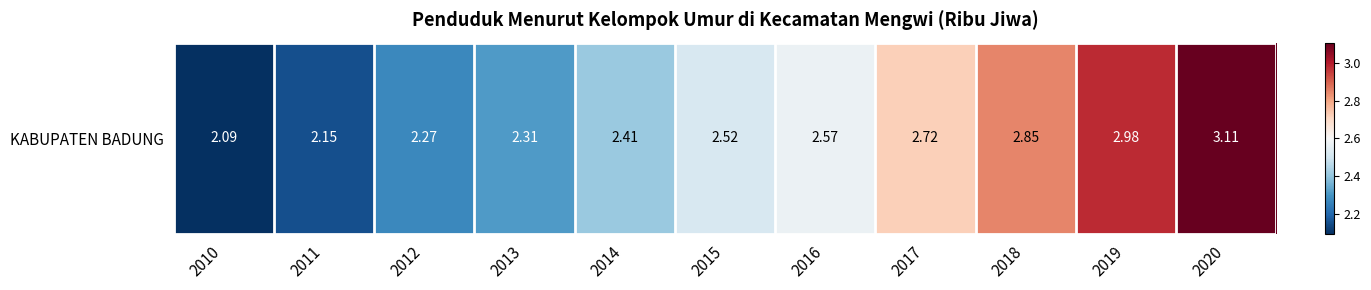

Rank the categories by value from lowest to highest.

2010, 2011, 2012, 2013, 2014, 2015, 2016, 2017, 2018, 2019, 2020